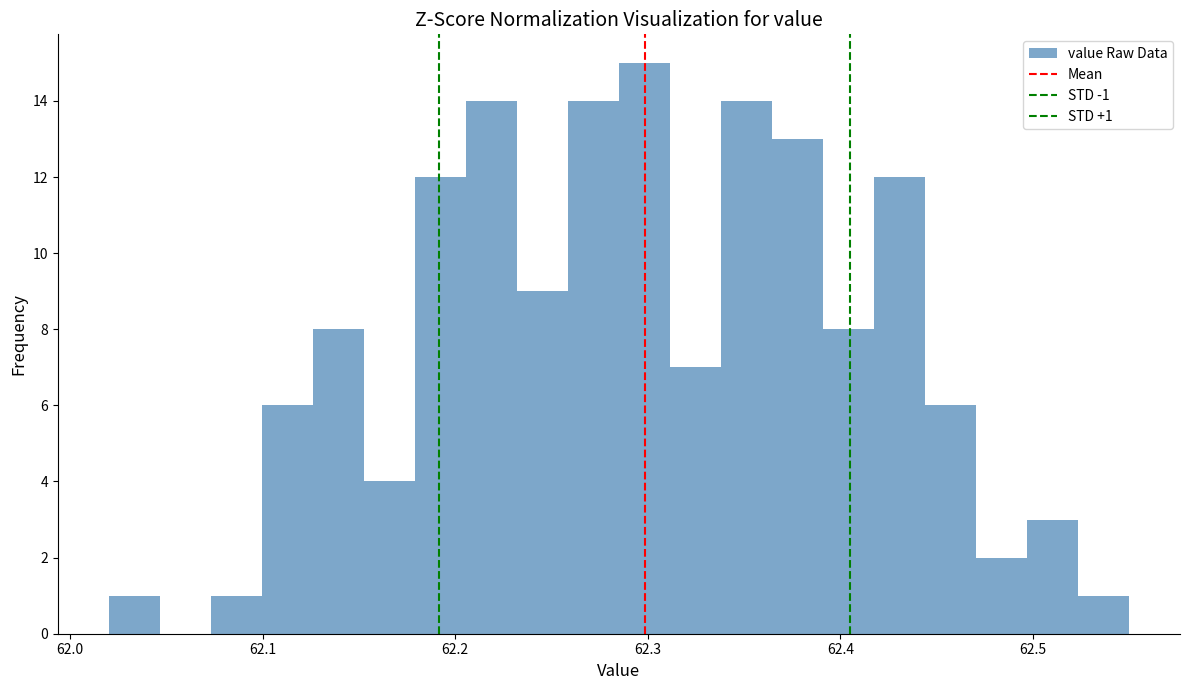

Read against the x-axis, roughly where is the centre of the tallest bar?

62.30